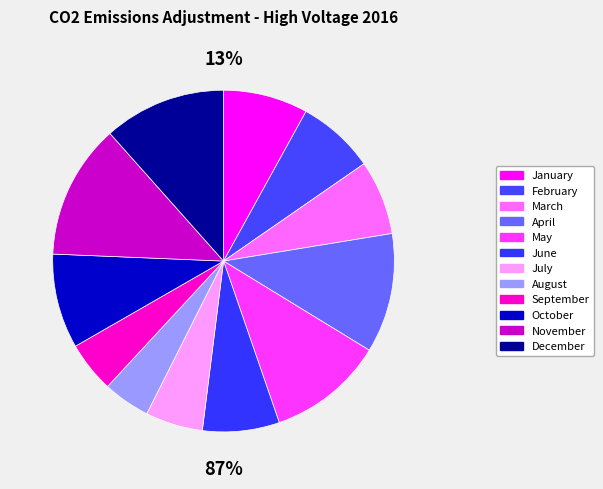

How many slices are in this pie chart?

12